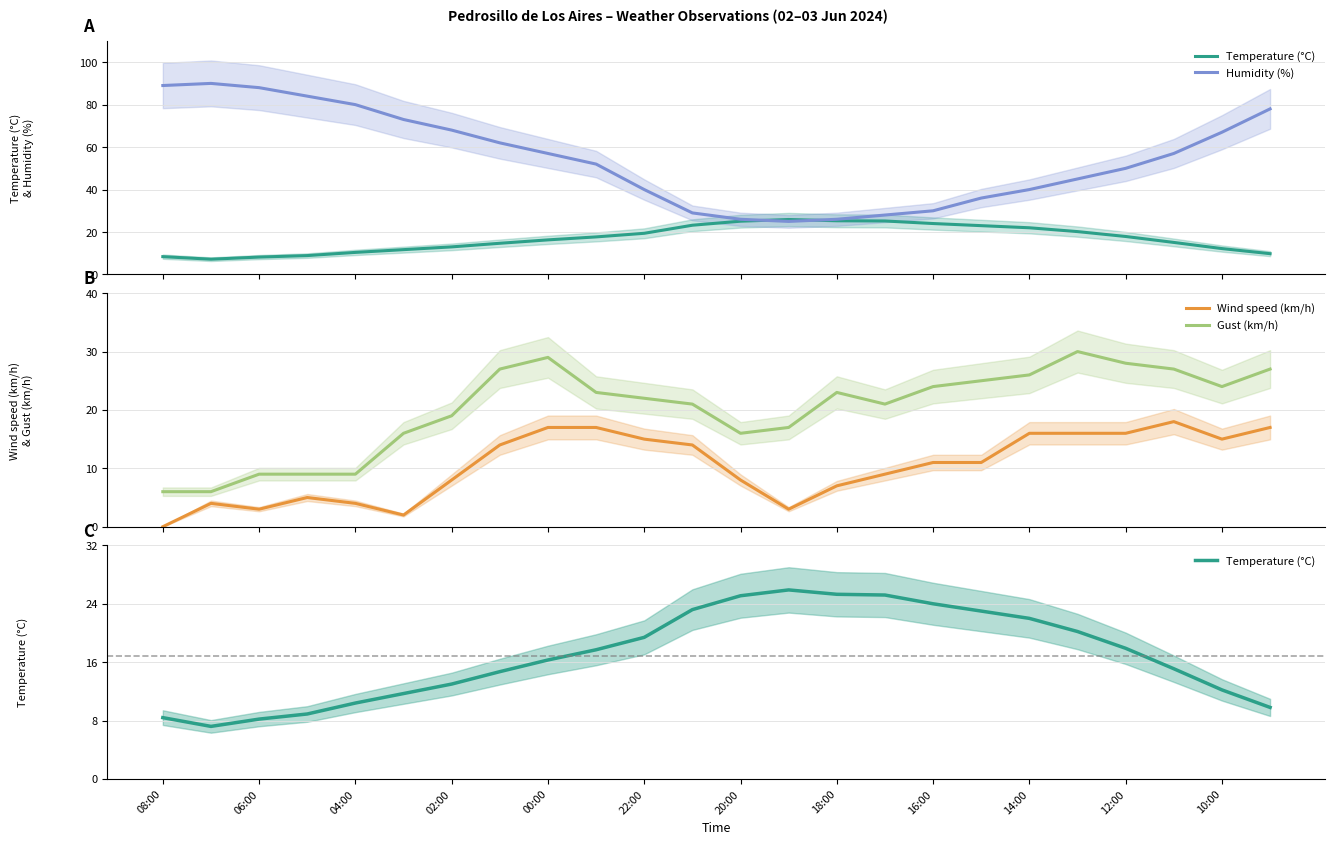

At how many categories does at least one series exceed 20?

24